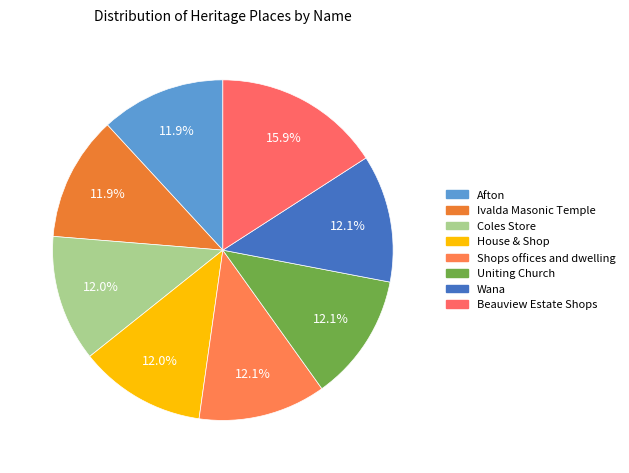

Which has a higher value, Shops offices and dwelling or Coles Store?

Shops offices and dwelling